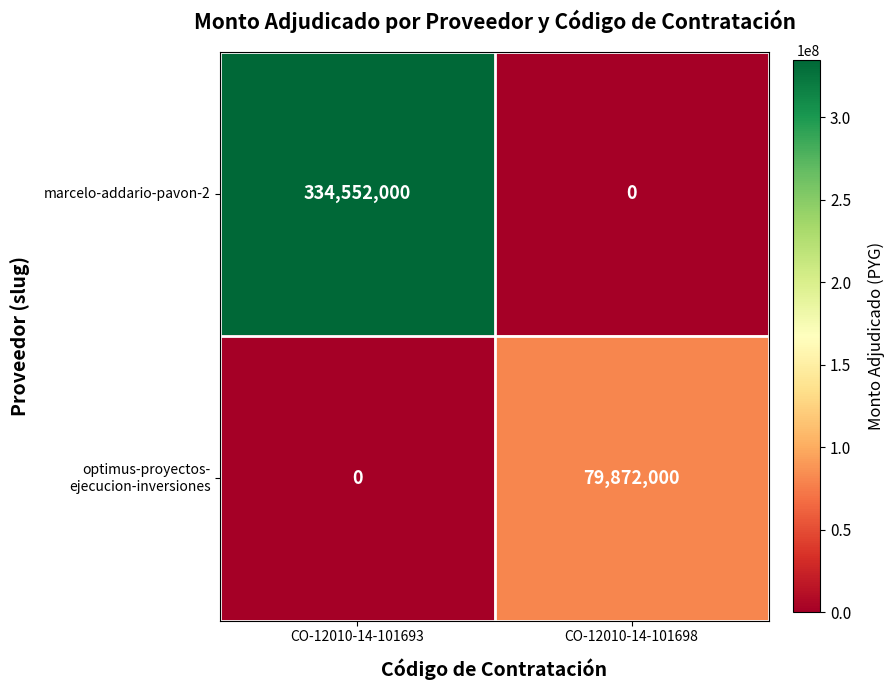

Which series has the widest spread of values?

marcelo-addario-pavon-2